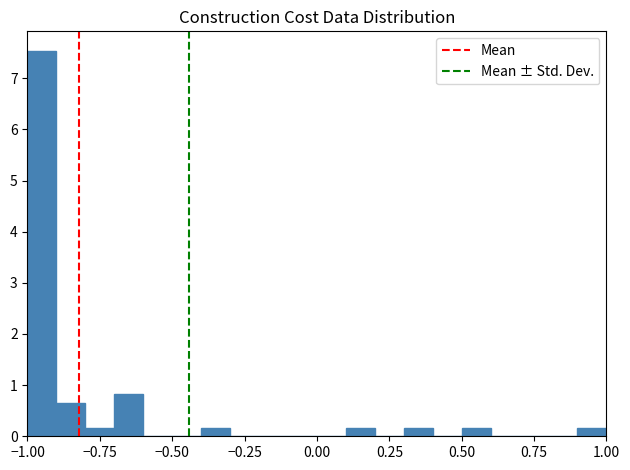

Around what value on the x-axis is the tallest bar? Give the approximate position of its centre, as read against the axis.

-0.95